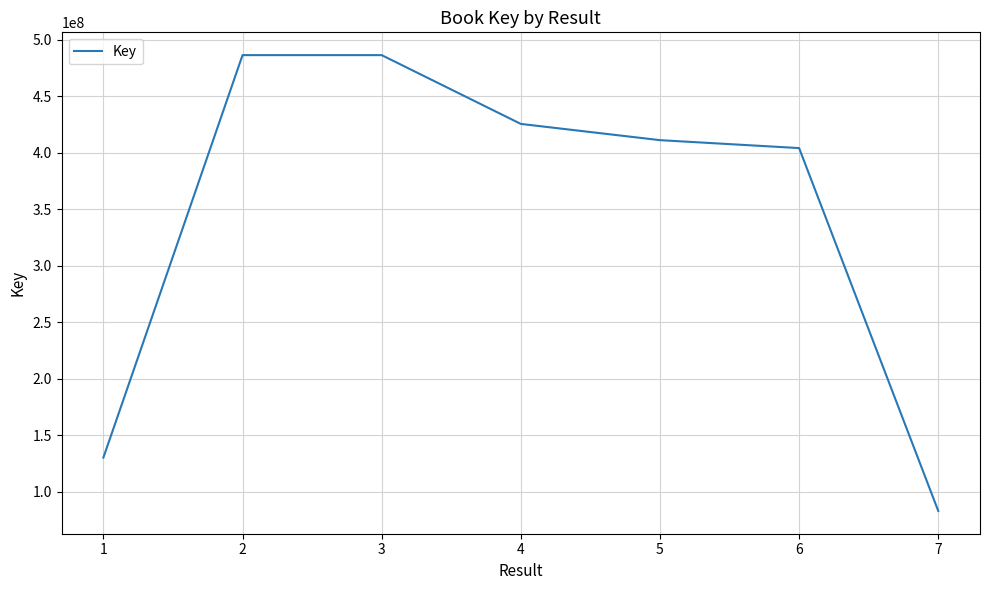

Read the value at 7, to the nearest 100.

82855500